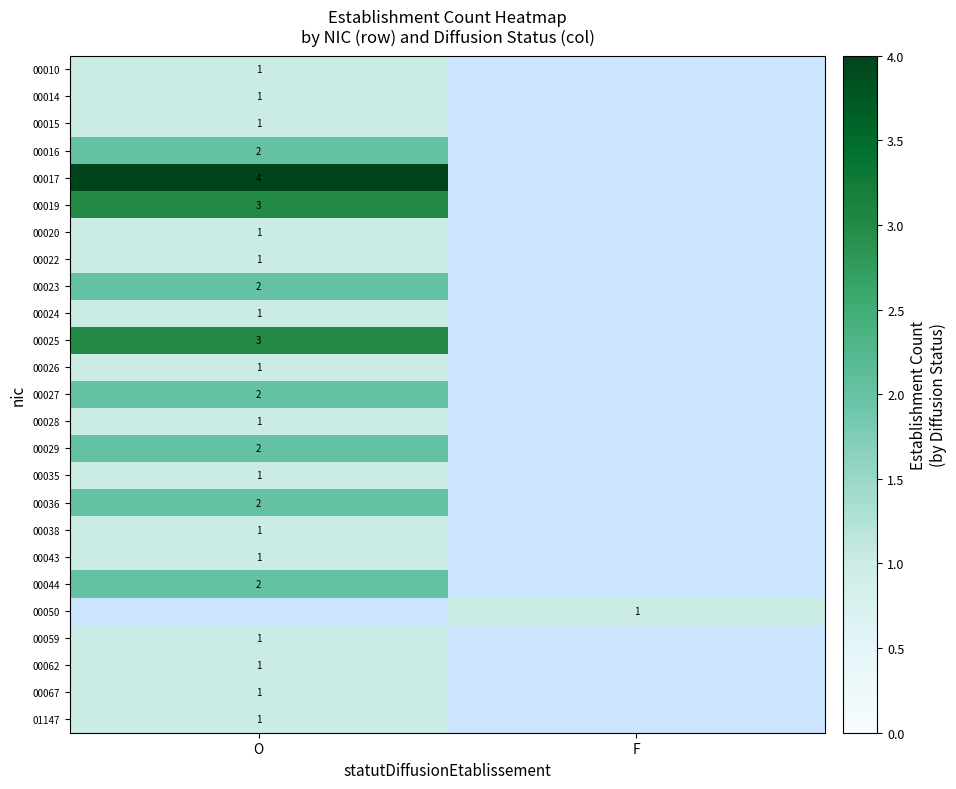

The 00016 series shows 2 at O. True or false?

True